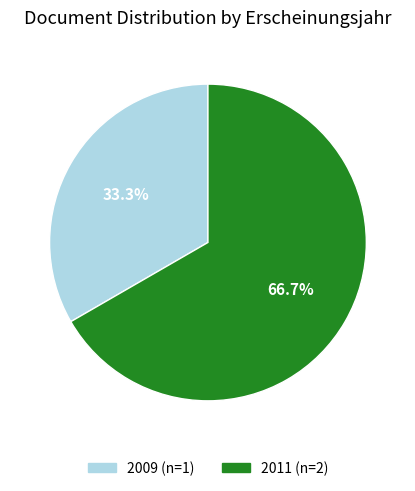

How many slices are in this pie chart?

2